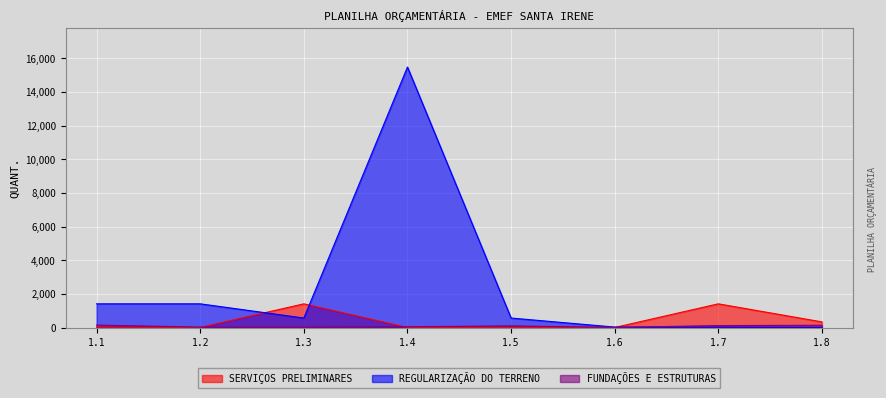

Reading left to right, transcribe all the data shown in this chart.

SERVIÇOS PRELIMINARES: 1.1=12.0	1.2=4.0	1.3=1408.0	1.4=1.0	1.5=1.0	1.6=1.0	1.7=1408.0	1.8=334.4
REGULARIZAÇÃO DO TERRENO: 1.1=1408.0	1.2=1408.0	1.3=563.2	1.4=15488.0	1.5=563.2	1.6=25.6	1.7=16.4	1.8=0.0
FUNDAÇÕES E ESTRUTURAS: 1.1=144.0	1.2=24.3	1.3=25.9	1.4=43.2	1.5=96.1	1.6=4.5	1.7=114.8	1.8=133.8